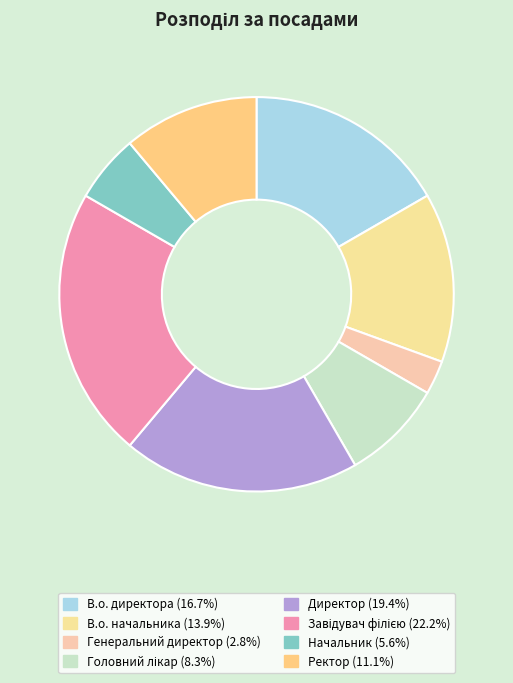

What is the ratio of the value at В.о. начальника to the value at В.о. директора?

0.8